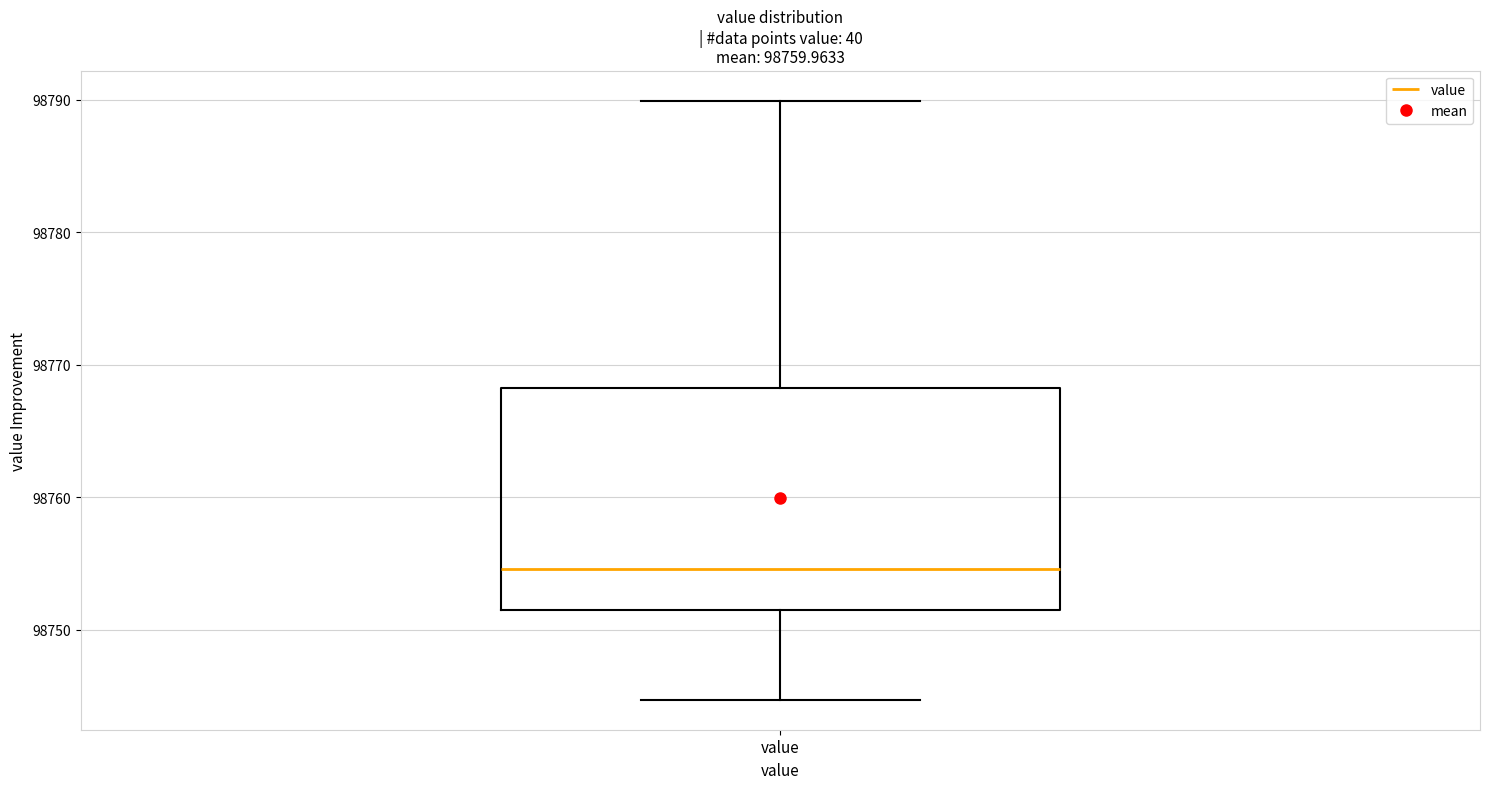

Transcribe this box plot: give where the median line is, the range the box spans, and where the two whiskers end, as read against the y-axis. The values are not printed on the chart, so give them approximately, as read against the axis.

median 98755, box 98751 to 98768, whiskers 98745 to 98790